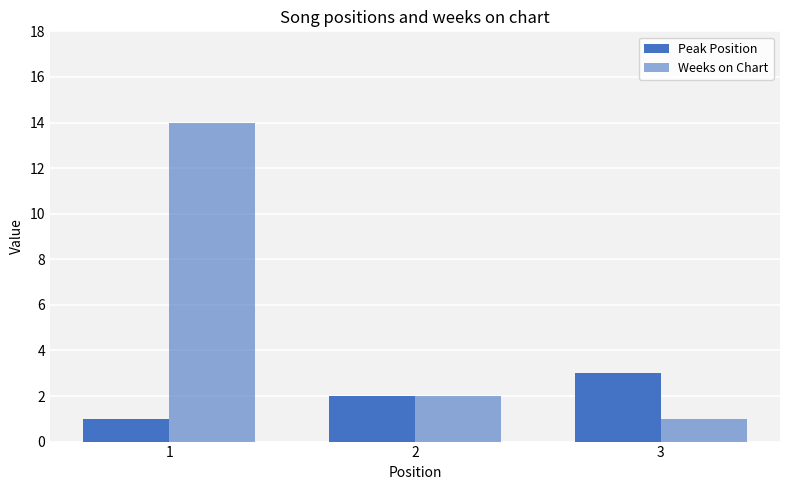

How many categories are shown in the chart?

3